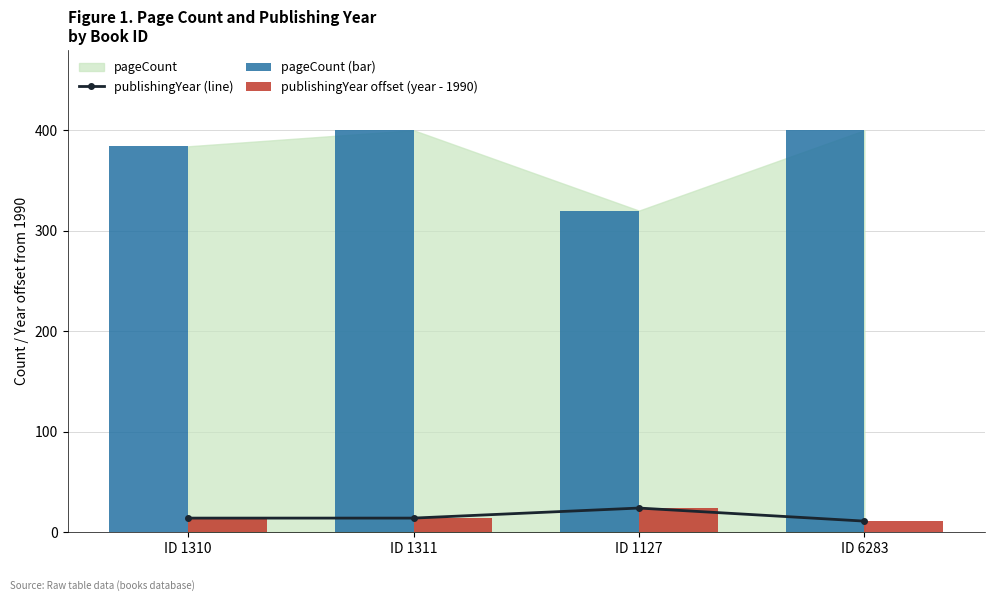

What is the average value of the publishingYear offset (year - 1990) series?

16